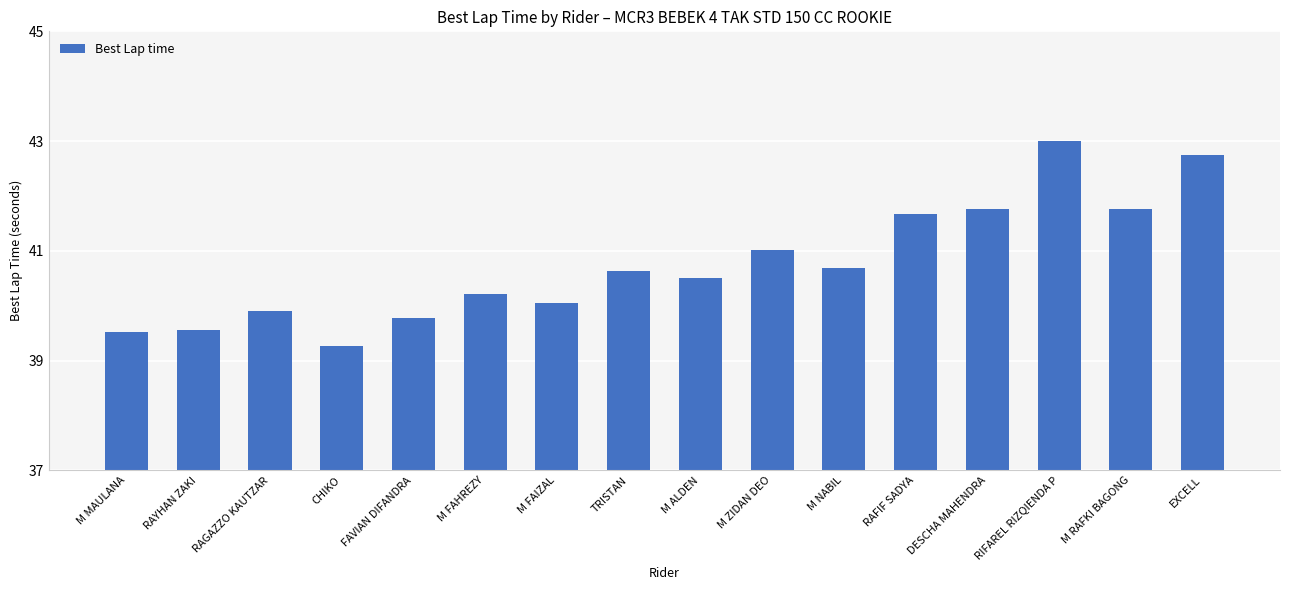

Reading left to right, transcribe all the data shown in this chart.

39.5	39.6	39.9	39.3	39.8	40.2	40.0	40.6	40.5	41.0	40.7	41.7	41.8	43.0	41.8	42.8